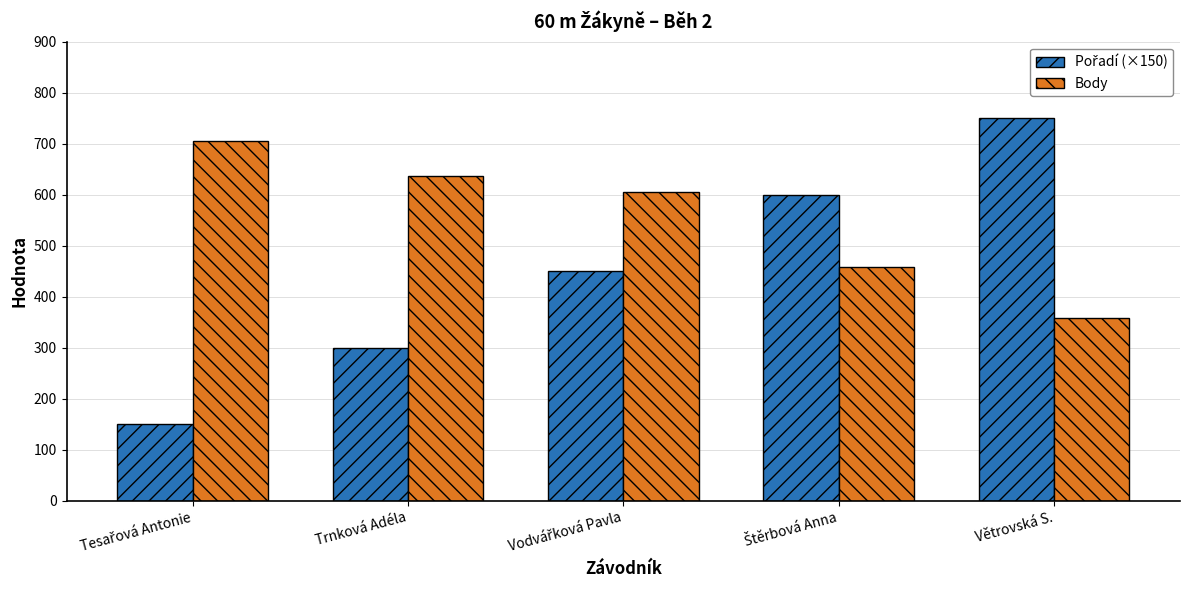

True or false: Body has a value of 1135 at Trnková Adéla.

False